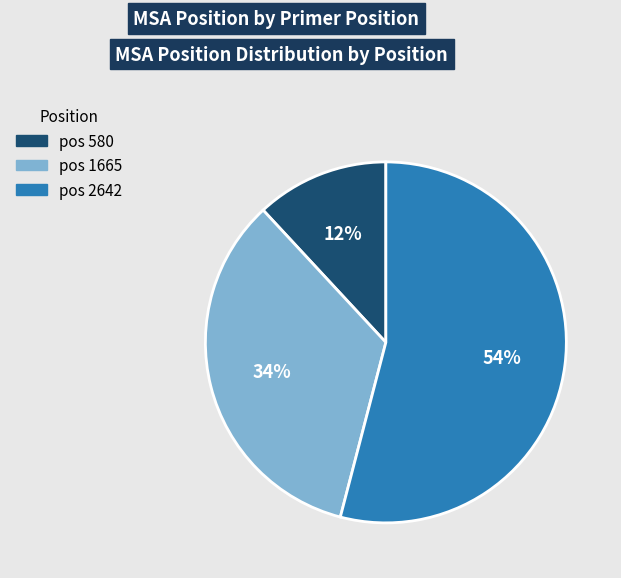

To the nearest percent, what is the difference between the largest and smallest slice percentages?

42%